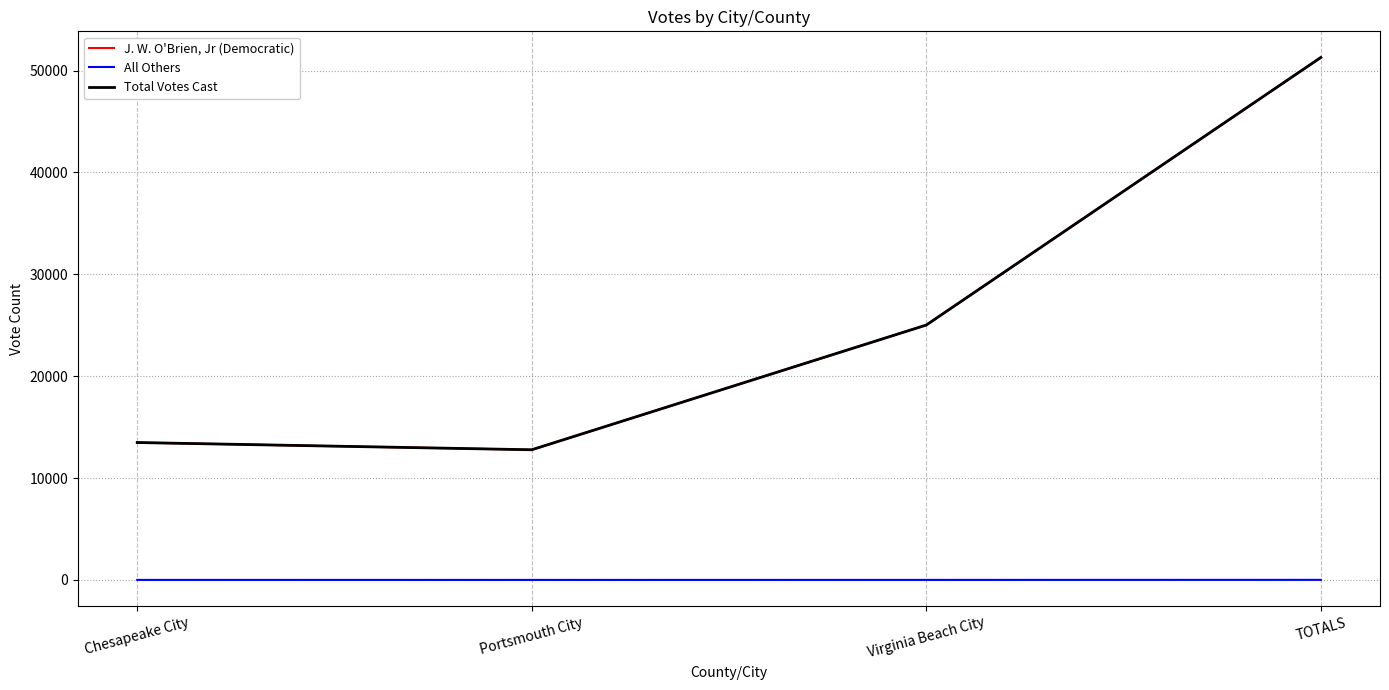

True or false: J. W. O'Brien, Jr (Democratic) and Total Votes Cast cross at least once.

False